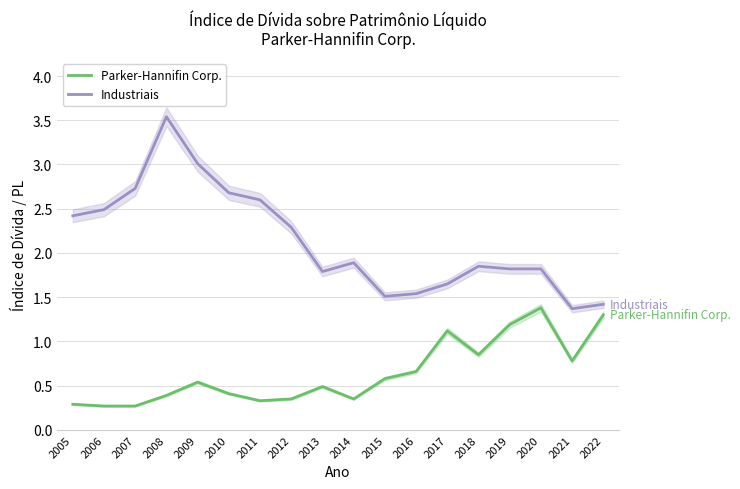

Does the chart display data point markers on the line(s)?

No